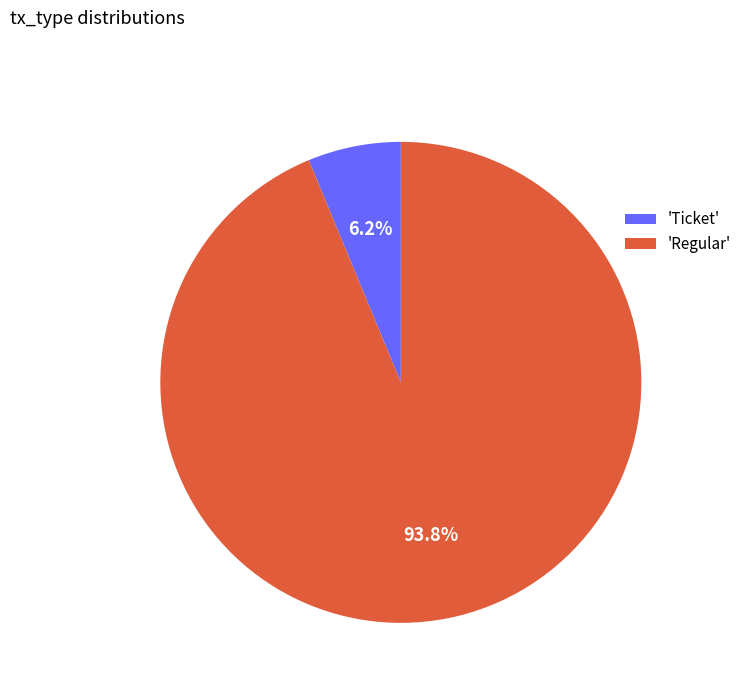

What percentage do 'Regular' and 'Ticket' together represent?

100.0%